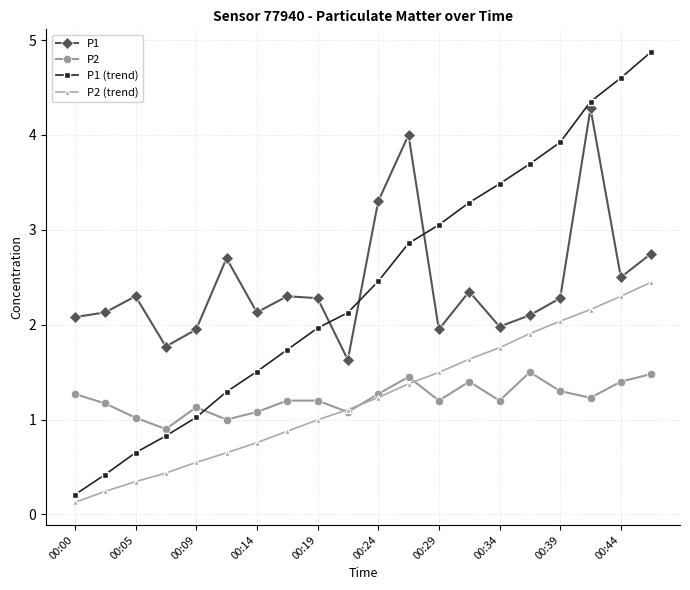

What is the value of the P2 point at the 3rd from the left?

1.0